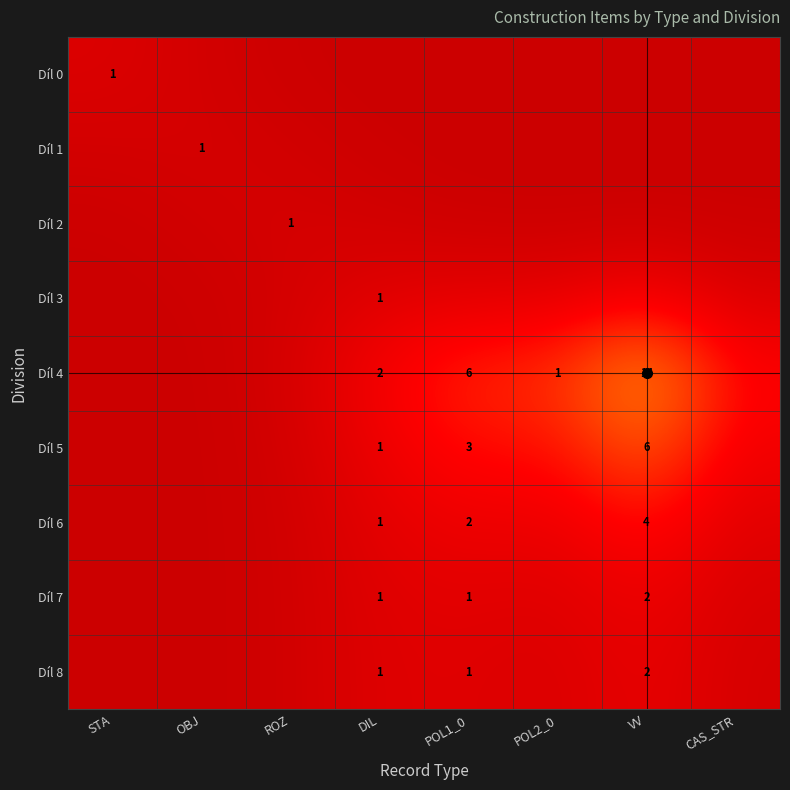

The value of Díl 1 at CAS_STR is 0.0. True or false?

True